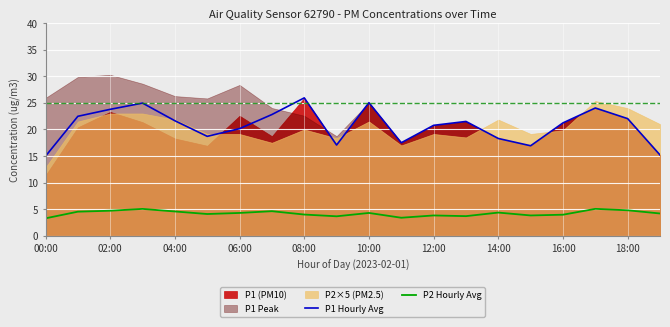

Reading left to right, transcribe all the data shown in this chart.

P1 Hourly Avg: 15.0	22.5	23.8	24.9	21.6	18.7	20.1	22.8	25.9	17.1	25.0	17.5	20.8	21.5	18.3	16.9	21.2	24.0	22.0	15.2
P2 Hourly Avg: 3.3	4.5	4.7	5.1	4.6	4.1	4.3	4.6	4.0	3.7	4.3	3.4	3.8	3.7	4.4	3.8	4.0	5.1	4.8	4.2